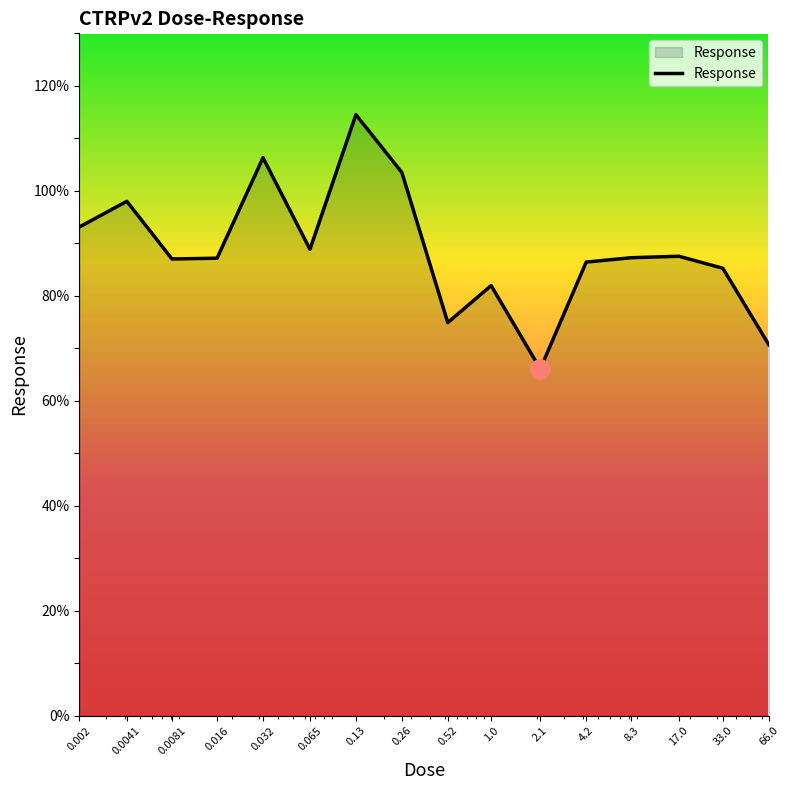

What is the minimum value shown in the chart?

66.1